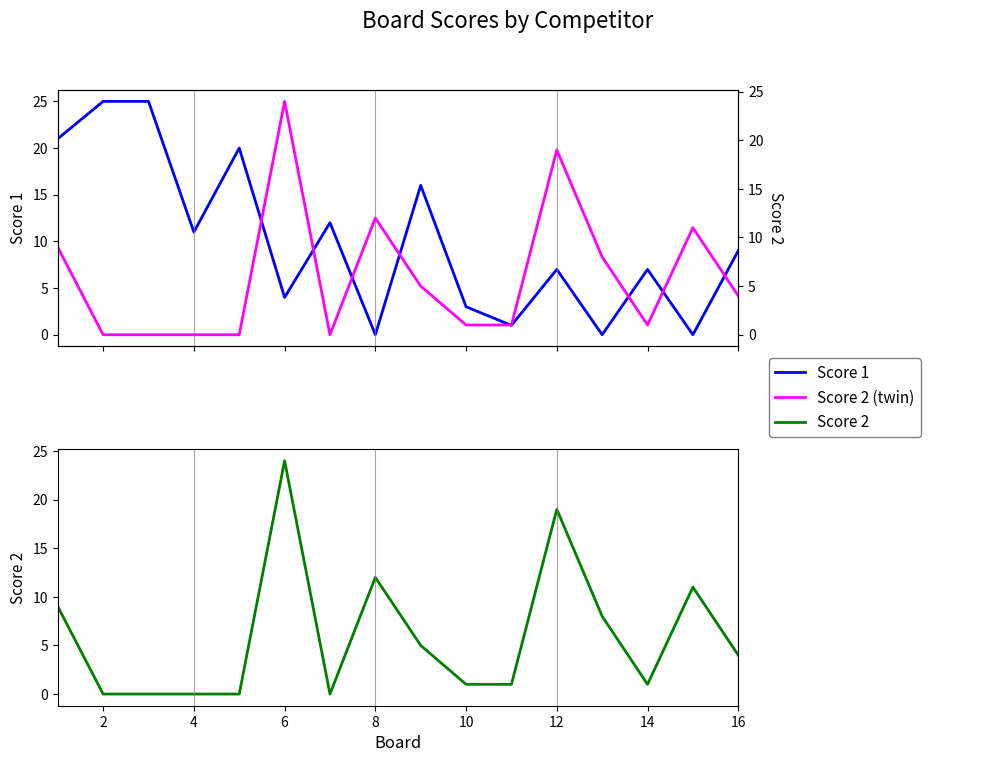

The value of Score 1 at 12 is 6. True or false?

False